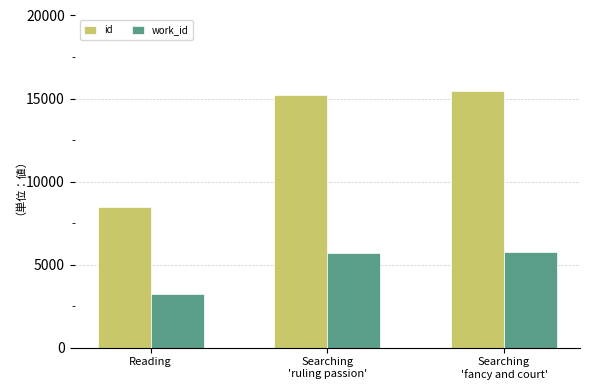

Read the id value at Reading, to the nearest 10.

8470